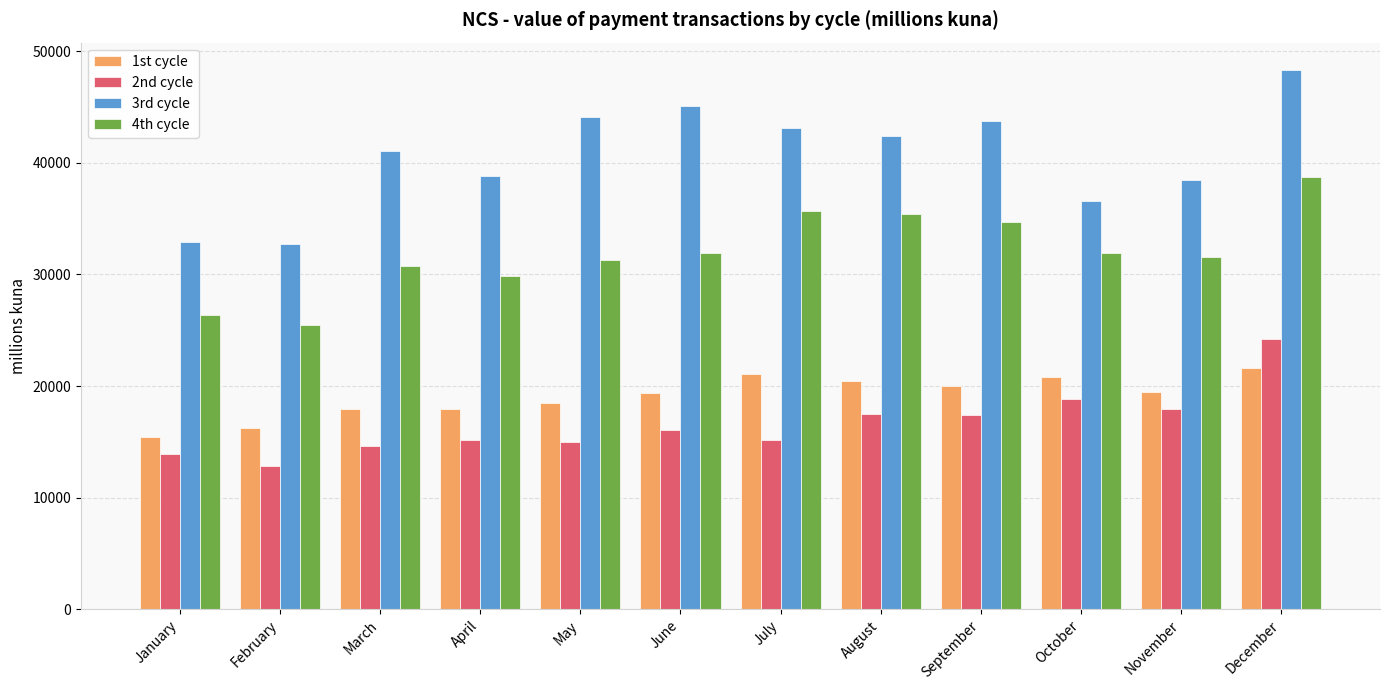

What is the value of the 4th cycle bar at the 7th from the left?

35693.9